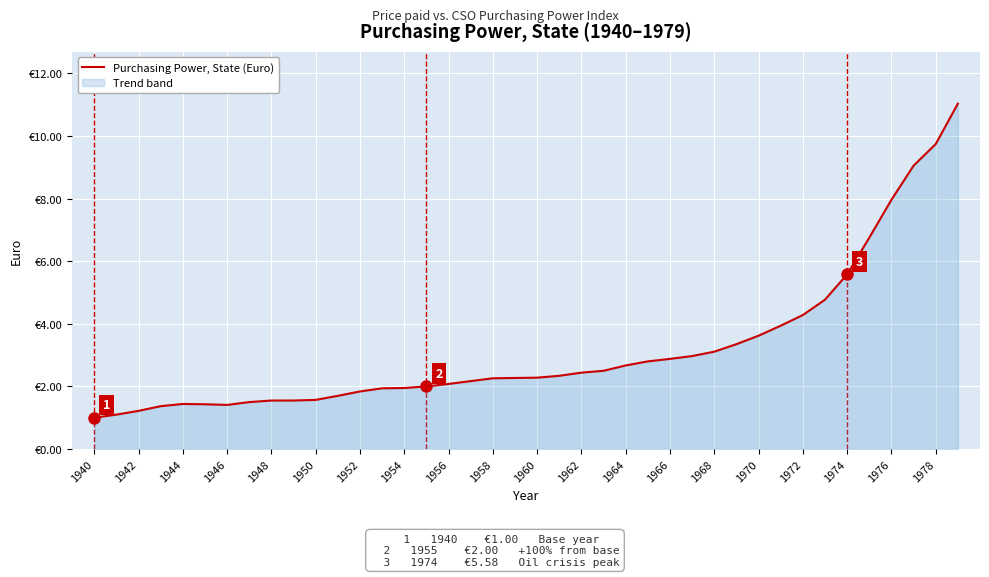

What is the difference between the maximum and minimum values?

10.0